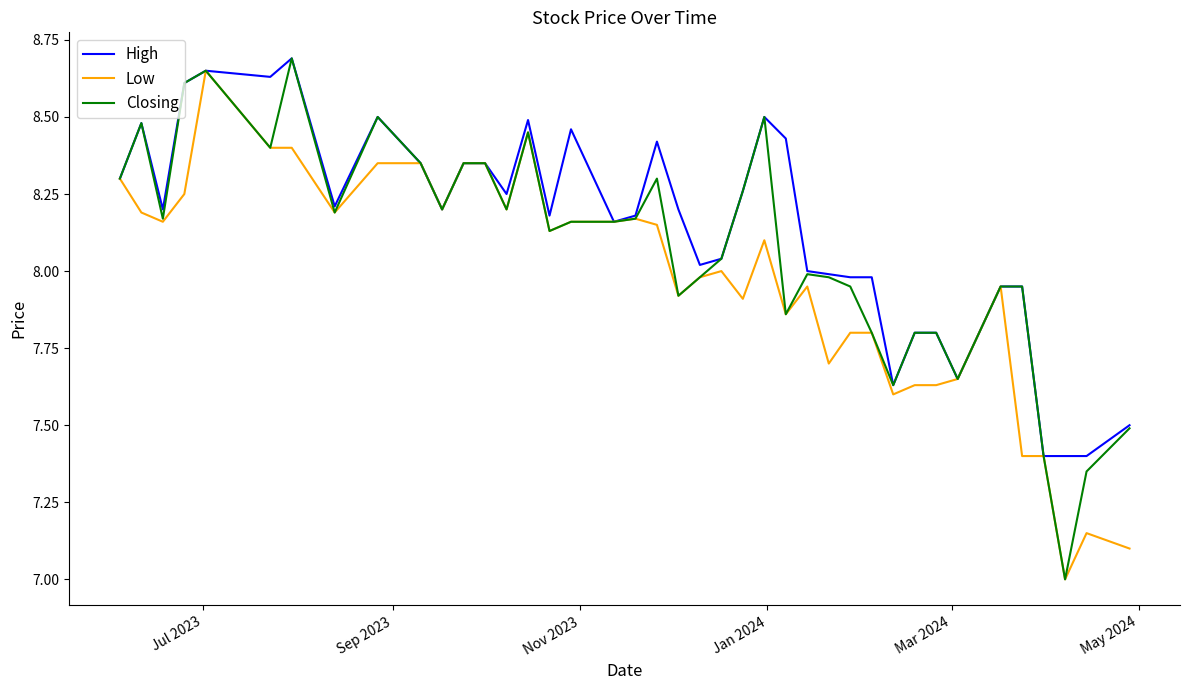

What is the smallest value displayed?

7.0